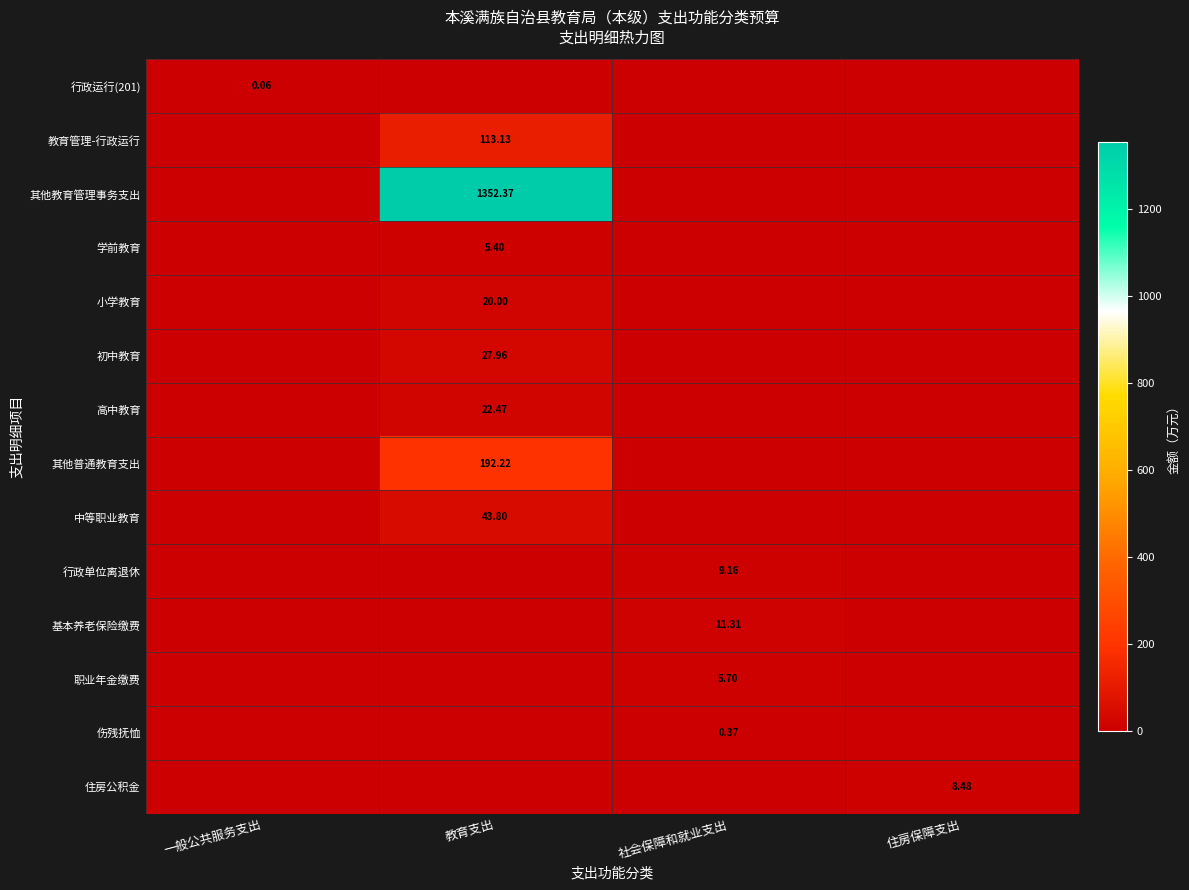

At how many categories does at least one series exceed 1272?

1